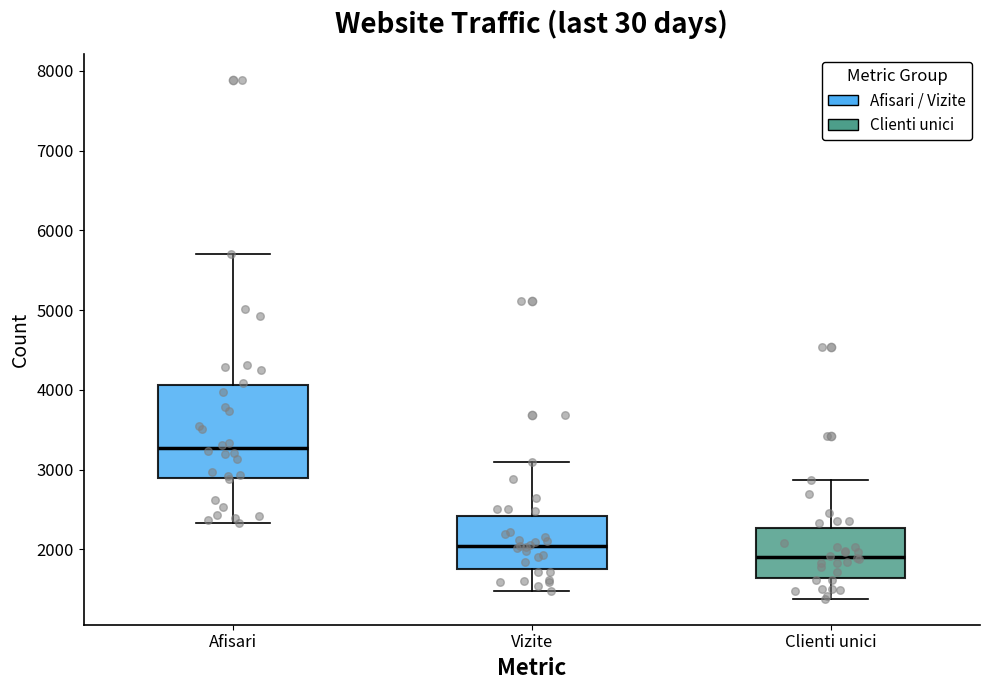

Comparing the boxes themselves (not the whiskers), which one is the tallest?

Afisari